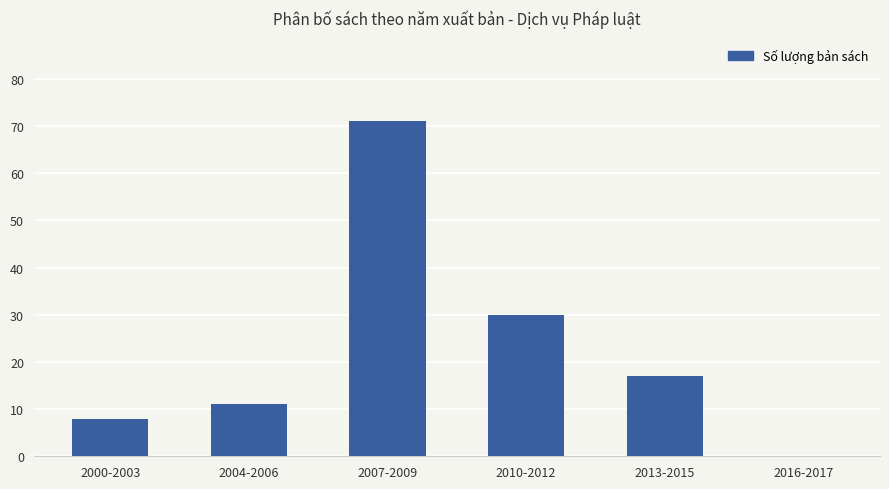

What is the sum of all values?

137